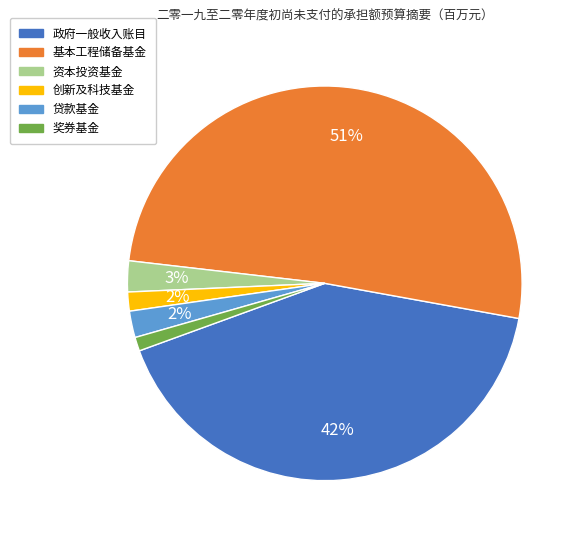

Is the sum of 基本工程储备基金 and 资本投资基金 greater than half?

Yes